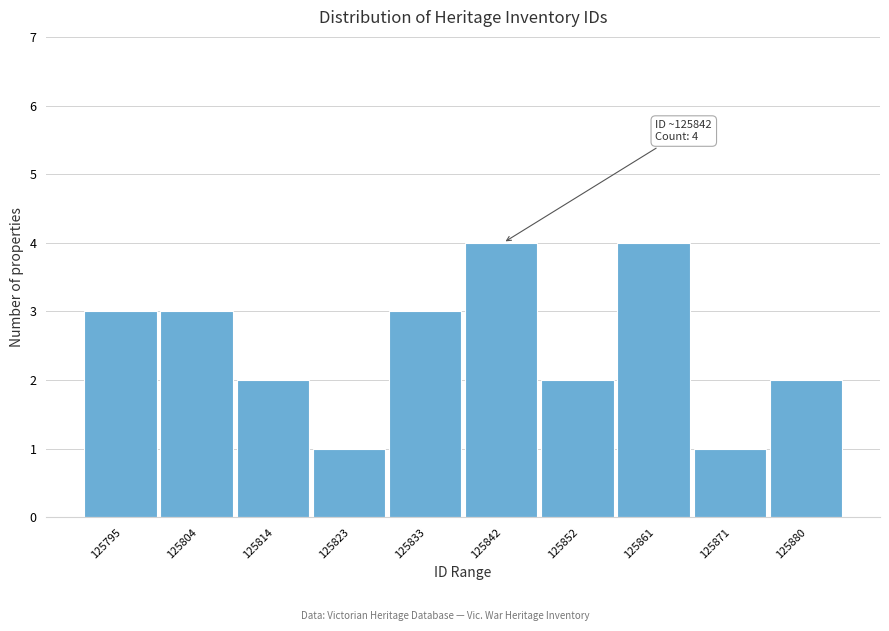

Reading left to right, what are all the values shown in this chart?

125795=3	125804=3	125814=2	125823=1	125833=3	125842=4	125852=2	125861=4	125871=1	125880=2